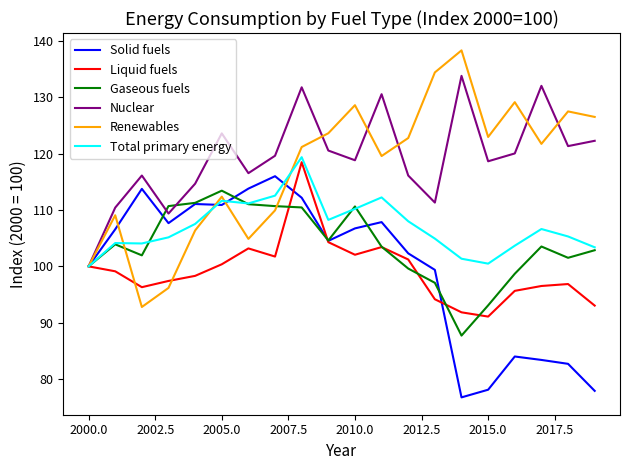

Which series has the largest range (max minus min)?

Renewables